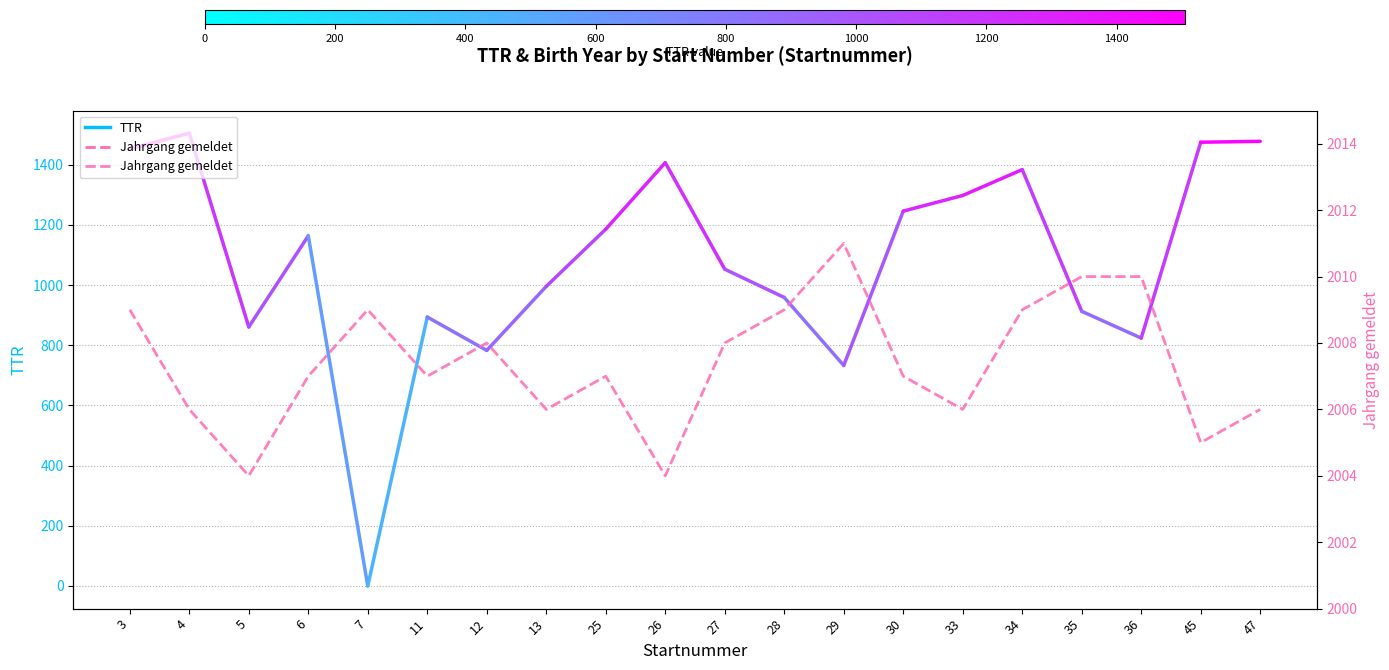

Rank the categories by value from highest to lowest.

29, 35, 36, 3, 7, 28, 34, 12, 27, 6, 11, 25, 30, 4, 13, 33, 47, 45, 5, 26